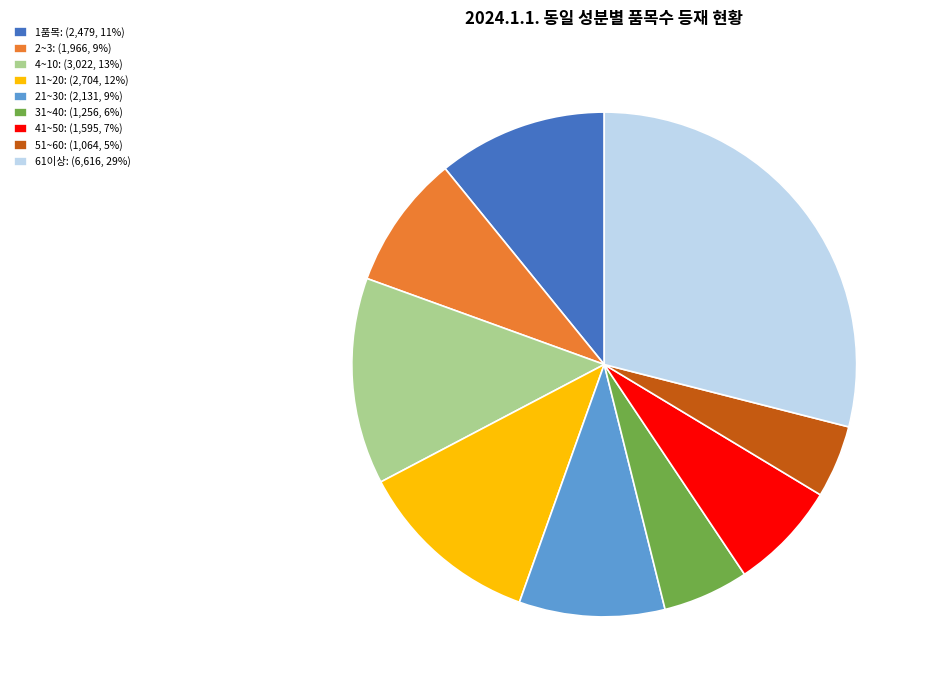

Does any single category account for the majority?

No